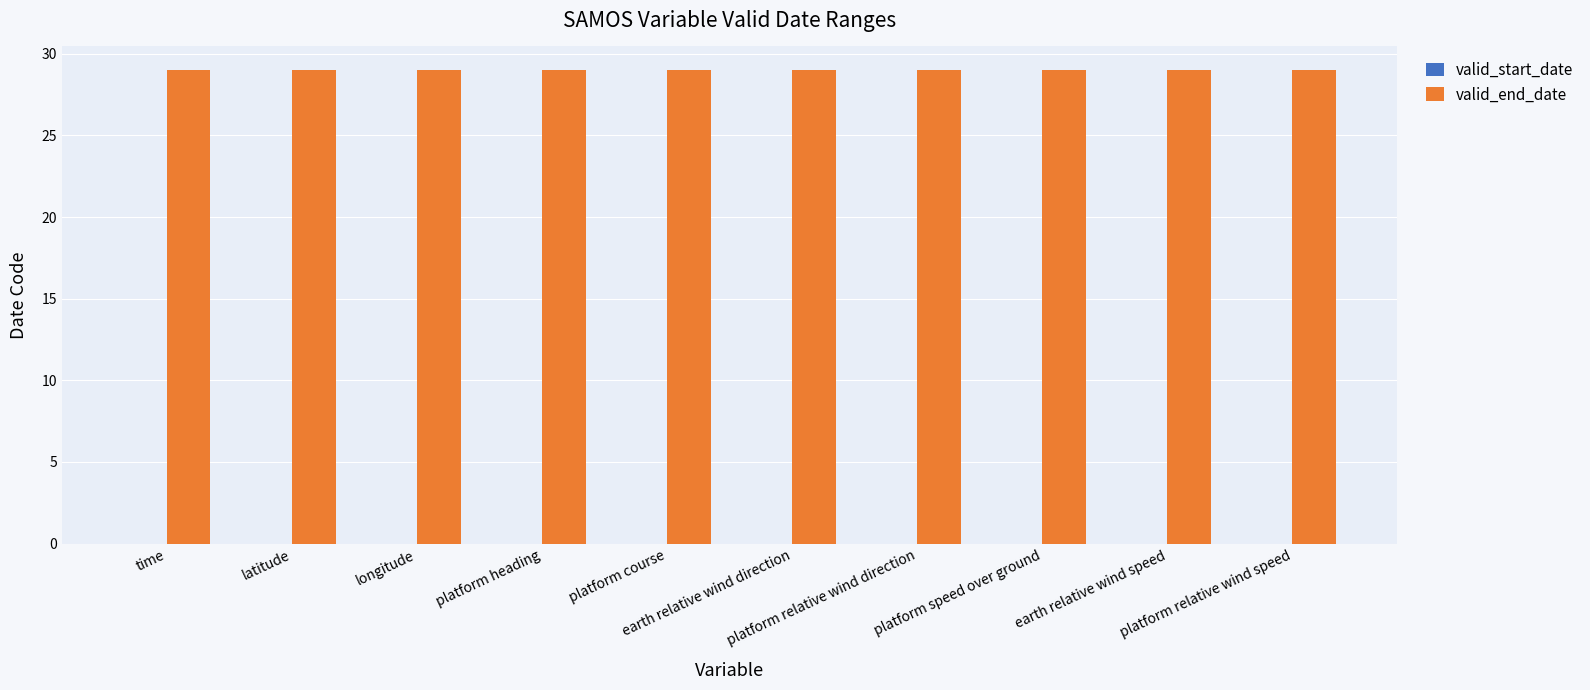

What is the sum of the valid_end_date values at platform course and latitude?

58